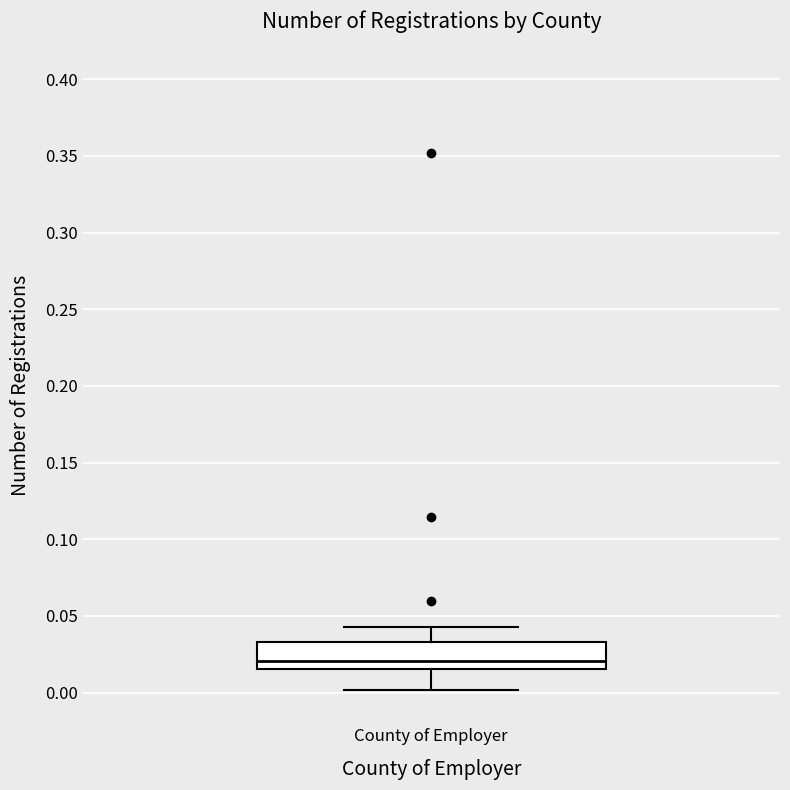

Read this box plot against the y-axis: the position of the median line, the range covered by the box, and the ends of both whiskers. The values are not printed on the chart, so give them approximately, as read against the axis.

median 0.020, box 0.015 to 0.035, whiskers 0.000 to 0.045